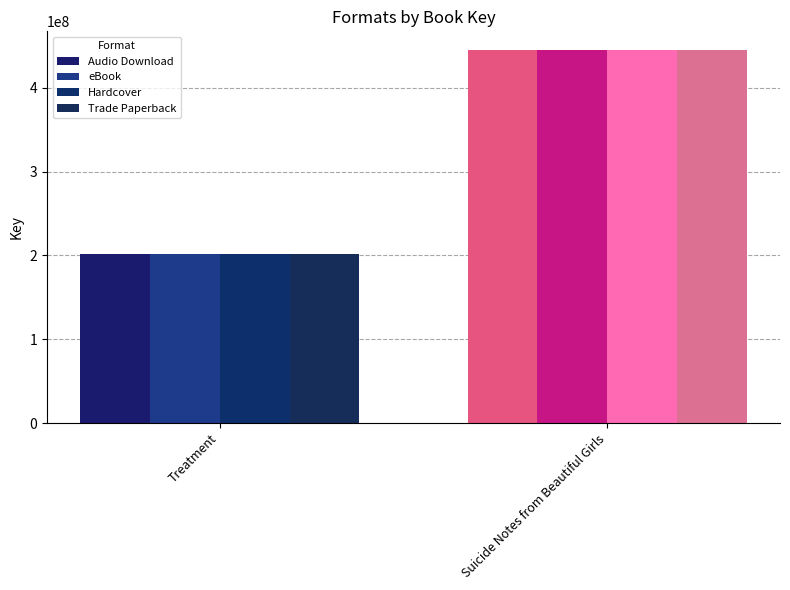

Reading left to right, transcribe all the data shown in this chart.

Audio Download: Treatment=201808727	Suicide Notes from Beautiful Girls=445301467
eBook: Treatment=201808727	Suicide Notes from Beautiful Girls=445301467
Hardcover: Treatment=201808727	Suicide Notes from Beautiful Girls=445301467
Trade Paperback: Treatment=201808727	Suicide Notes from Beautiful Girls=445301467